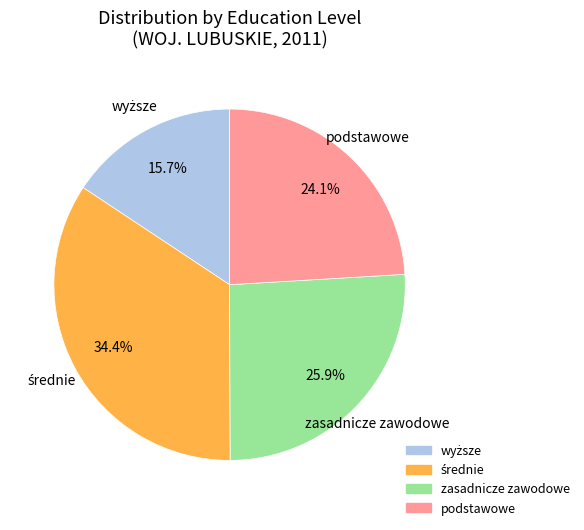

What percentage is the zasadnicze zawodowe slice, to the nearest percent?

26%